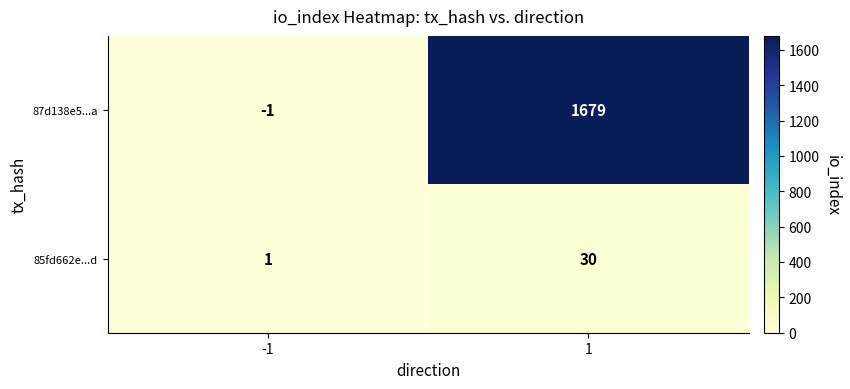

Is it true that 85fd662e...d equals 30 at 1?

True